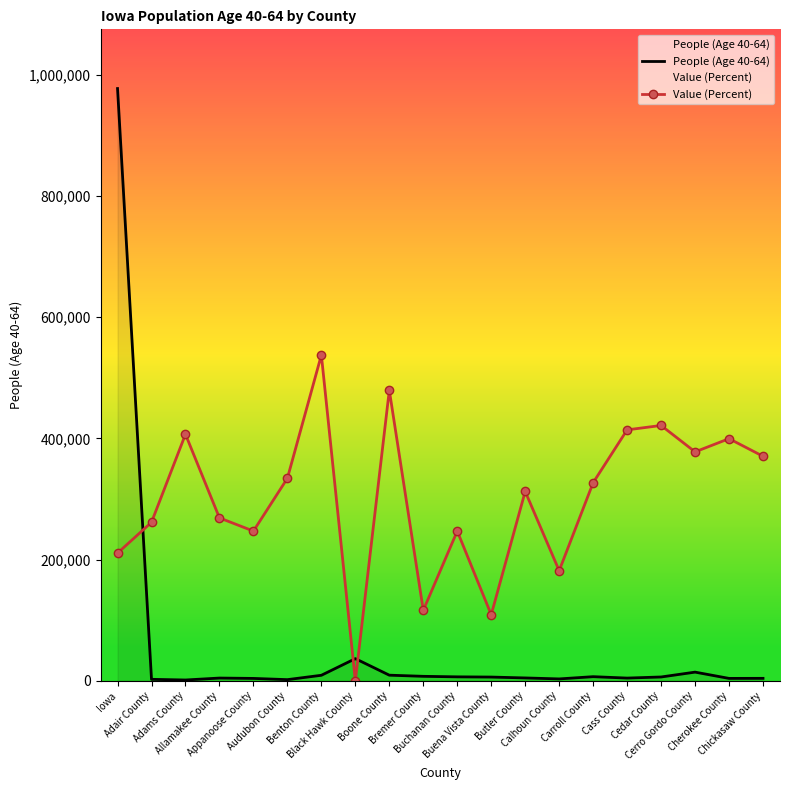

At Appanoose County, list the series in order from largest to smallest.

Value (Percent), People (Age 40-64)